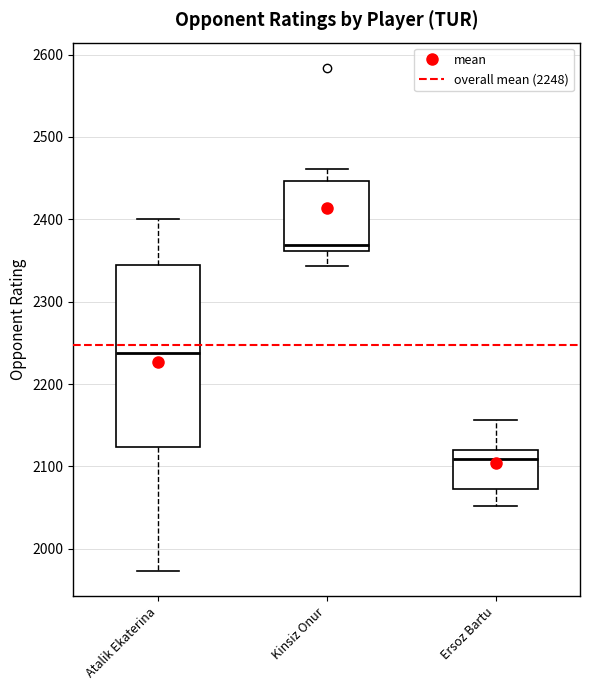

Reading left to right, read every box against the y-axis: the position of its median line, the range the box covers, and the ends of its whiskers. The values are not printed on the chart, so give them approximately, as read against the axis.

Atalik Ekaterina: median 2240, box 2120 to 2350, whiskers 1970 to 2400
Kinsiz Onur: median 2370, box 2360 to 2450, whiskers 2340 to 2460
Ersoz Bartu: median 2110, box 2070 to 2120, whiskers 2050 to 2160